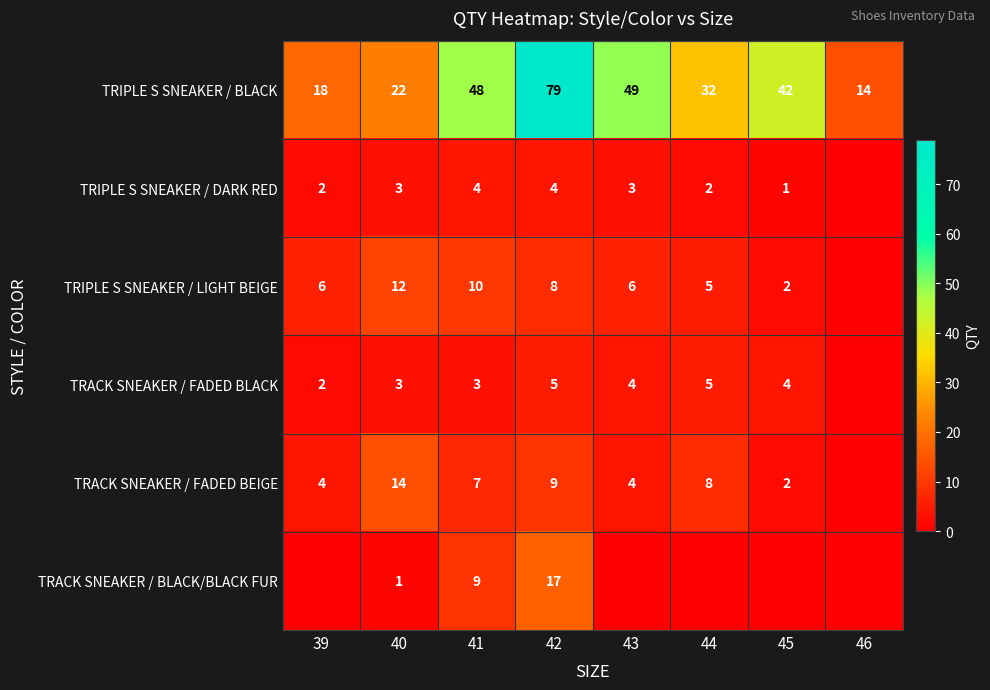

Which category has the highest value across all series?

42